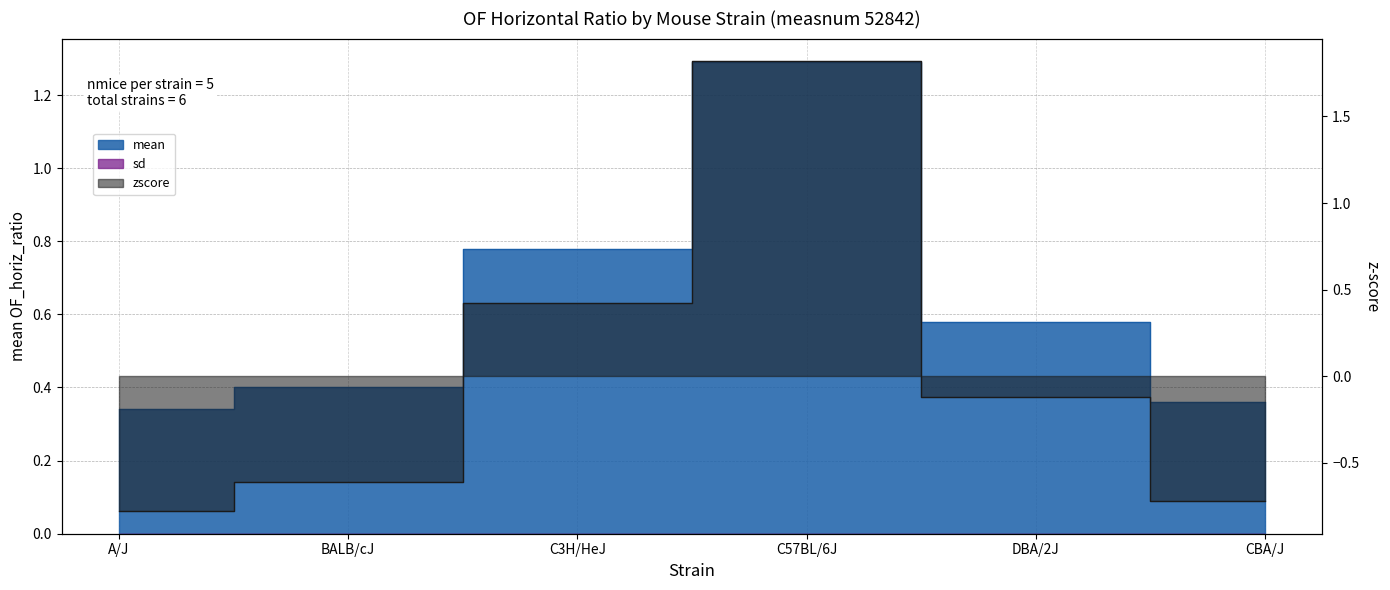

What is the value of the zscore point at the 2nd from the left?

-0.6